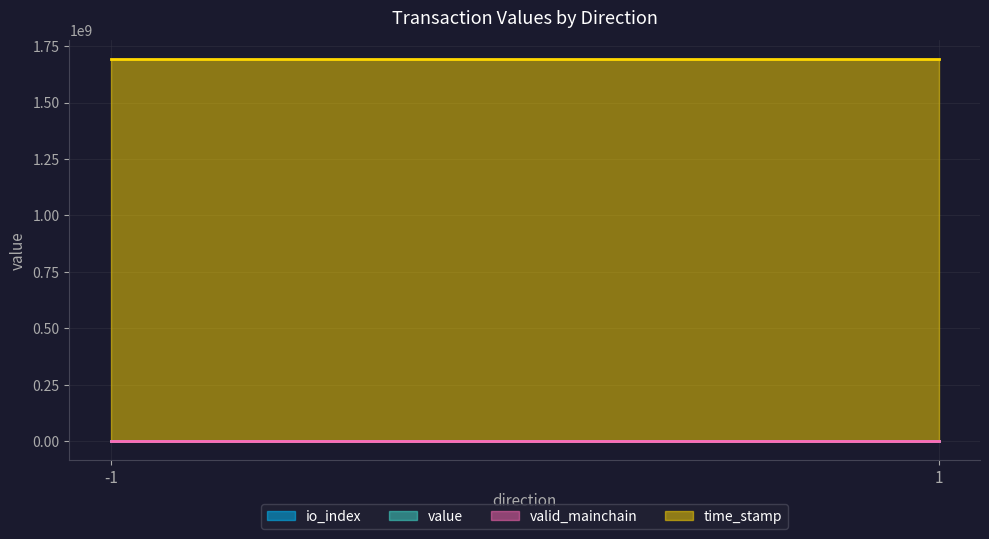

At which category is the sum across all series the highest?

-1